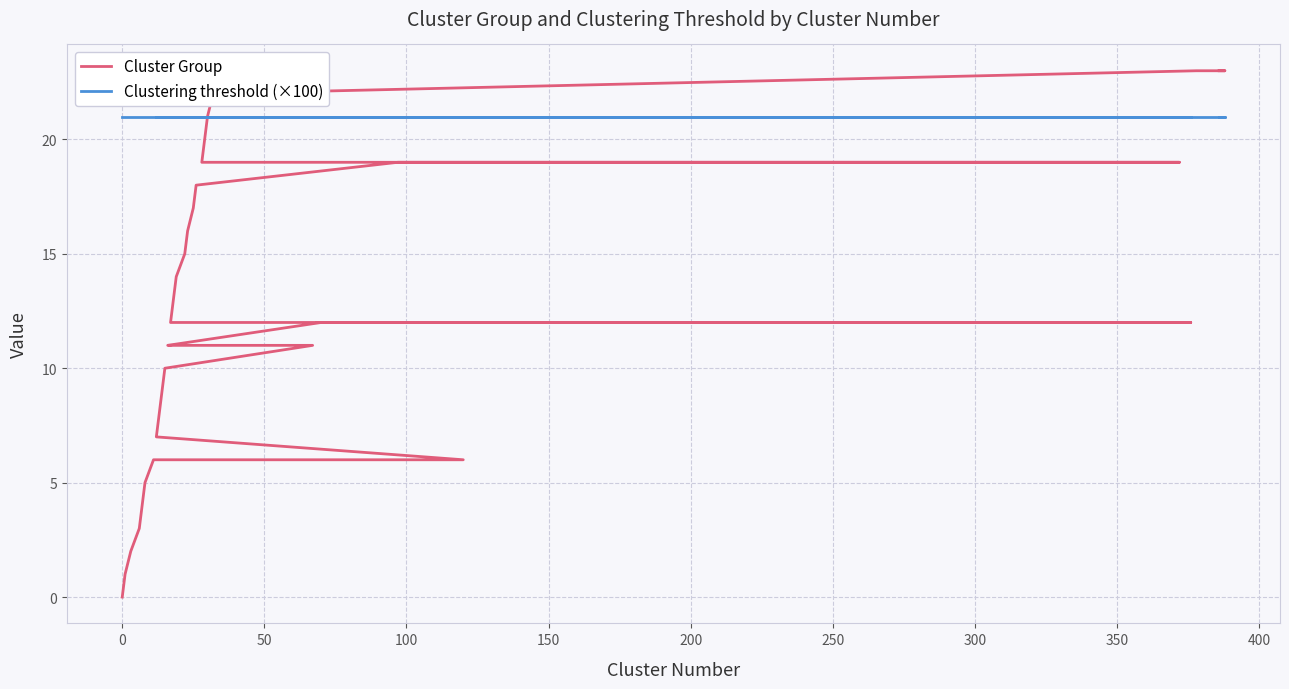

What is the difference between the maximum and minimum values in the Cluster Group series?

23